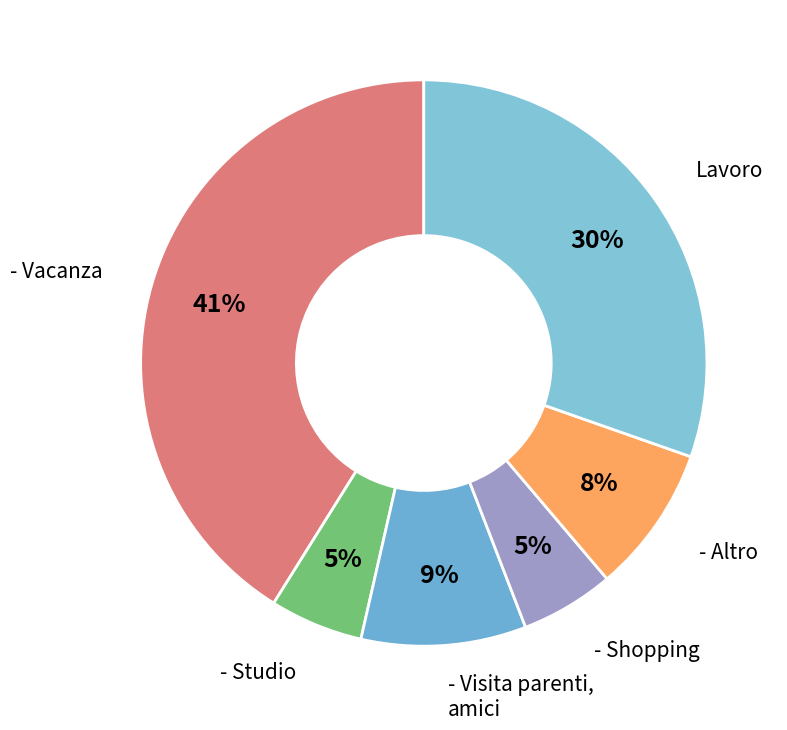

Does - Visita parenti, amici account for over 50% of the chart?

No